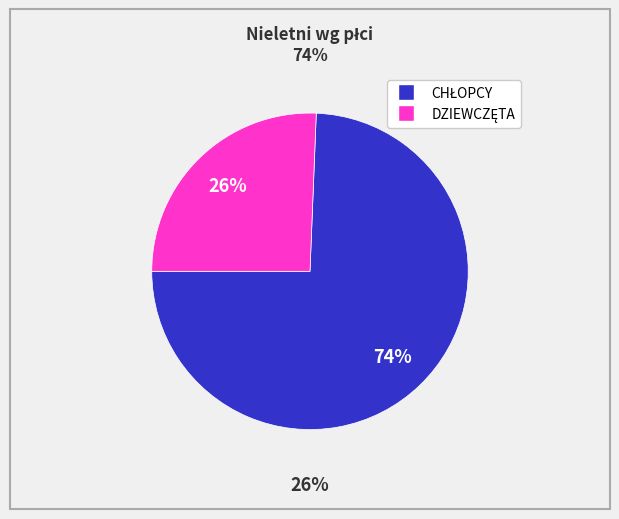

Which slice represents more than half of the pie?

CHŁOPCY